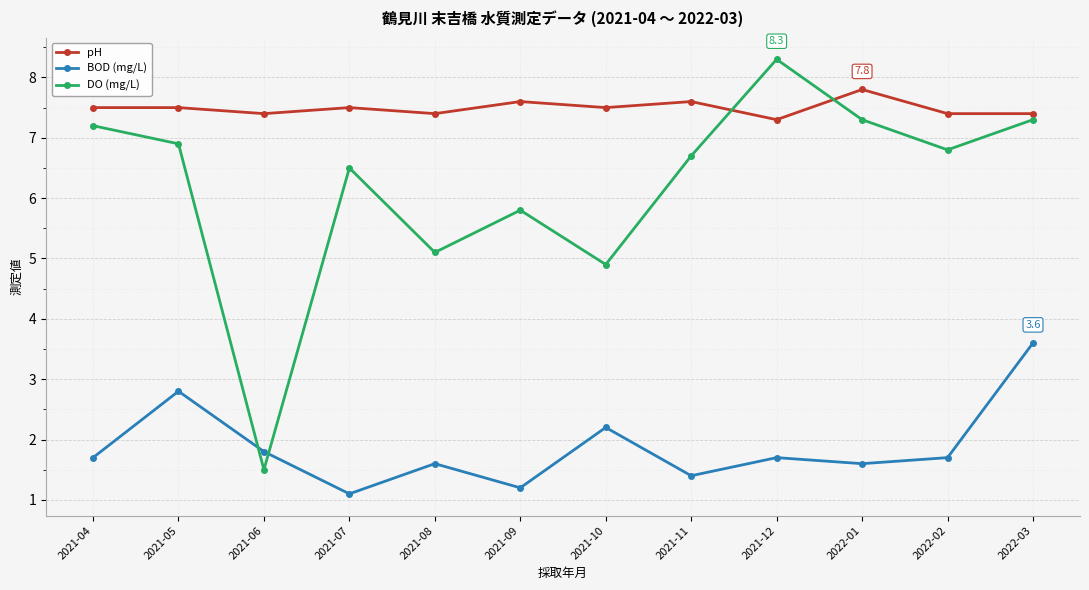

Reading right to left, transcribe all the data shown in this chart.

pH: 7.4	7.4	7.8	7.3	7.6	7.5	7.6	7.4	7.5	7.4	7.5	7.5
BOD (mg/L): 3.6	1.7	1.6	1.7	1.4	2.2	1.2	1.6	1.1	1.8	2.8	1.7
DO (mg/L): 7.3	6.8	7.3	8.3	6.7	4.9	5.8	5.1	6.5	1.5	6.9	7.2